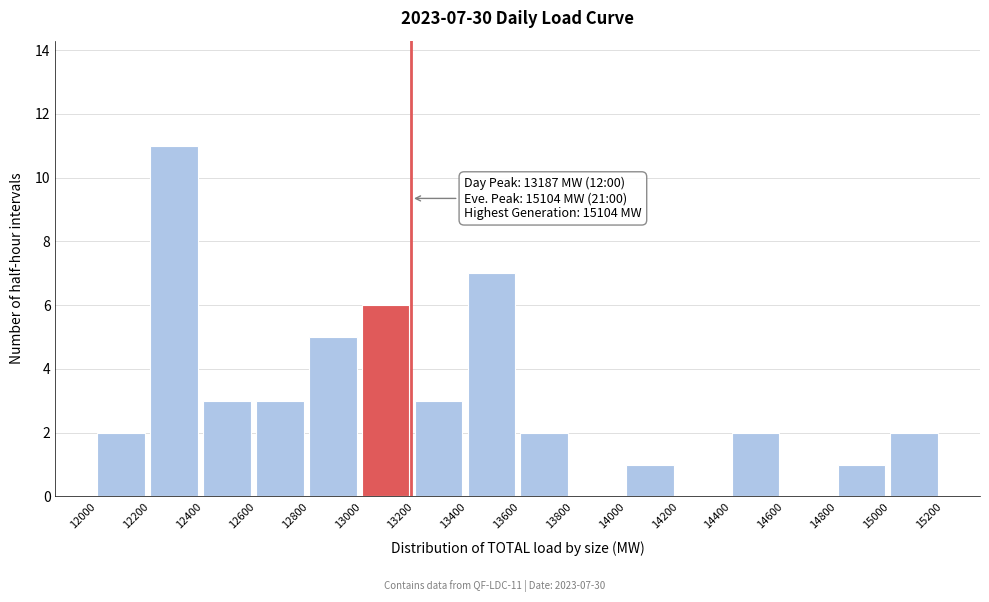

Over which range of the x-axis is the bar tallest?

12200 to 12400